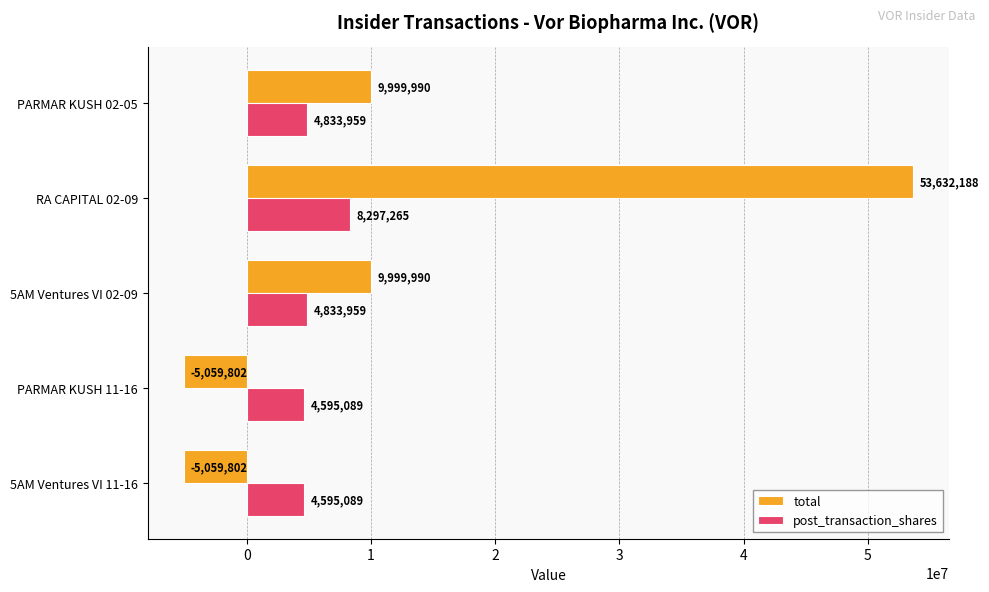

Which category has the highest value across all series?

RA CAPITAL 02-09